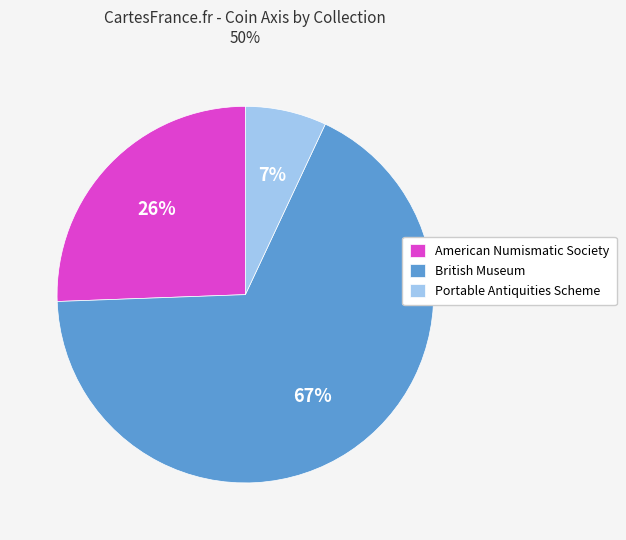

Which has a higher value, Portable Antiquities Scheme or British Museum?

British Museum